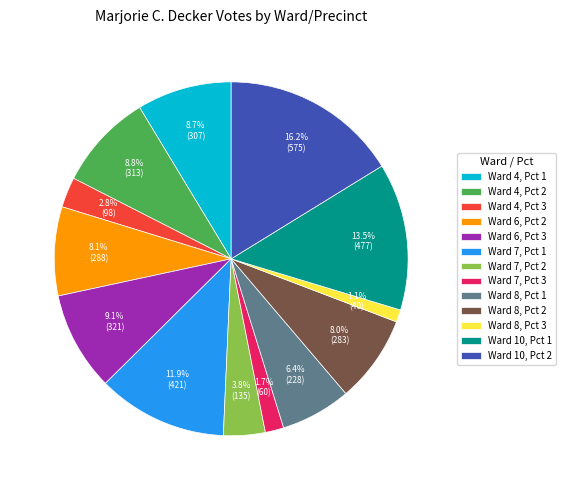

Does Ward 10, Pct 2 account for over 50% of the chart?

No